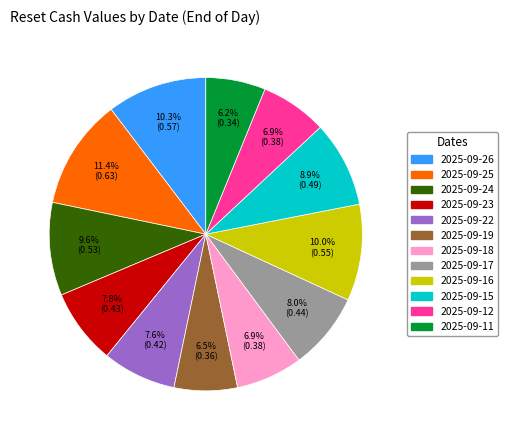

Count the number of slices in the pie.

12